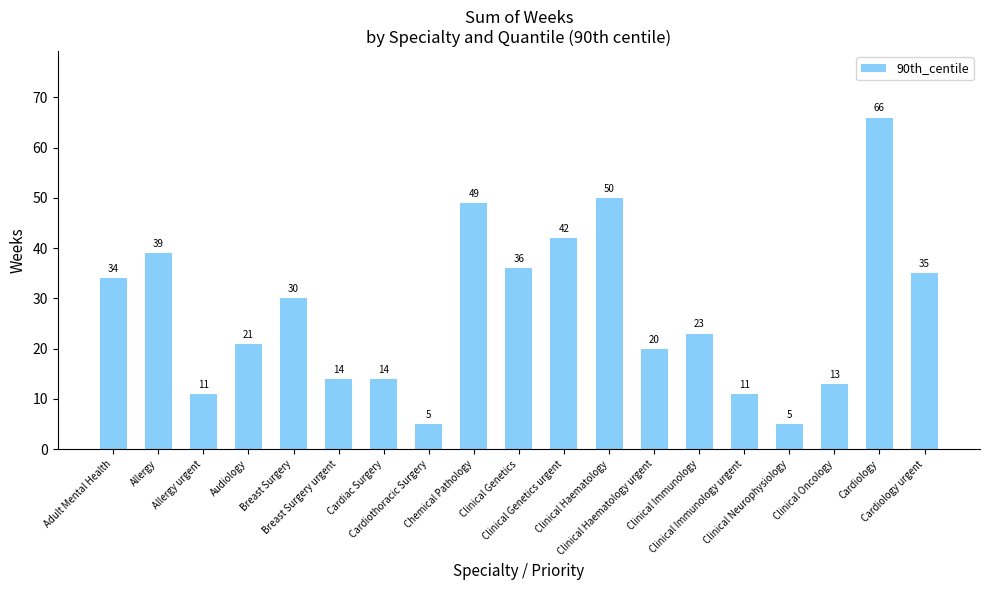

What is the maximum value shown in the chart?

66